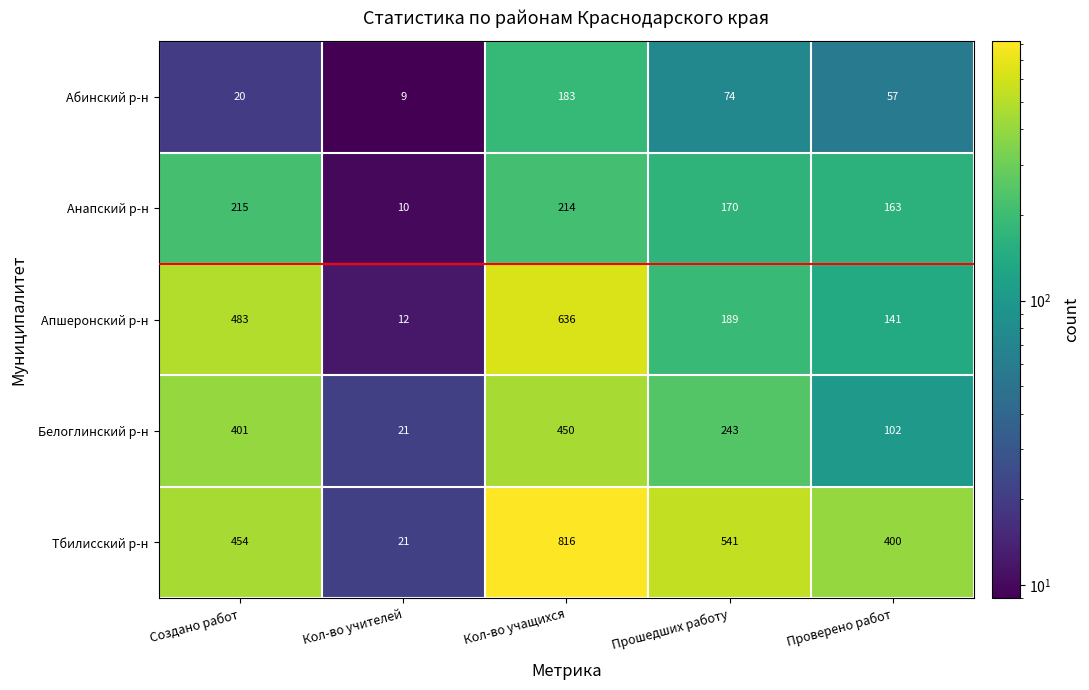

At how many categories does at least one series exceed 326?

4